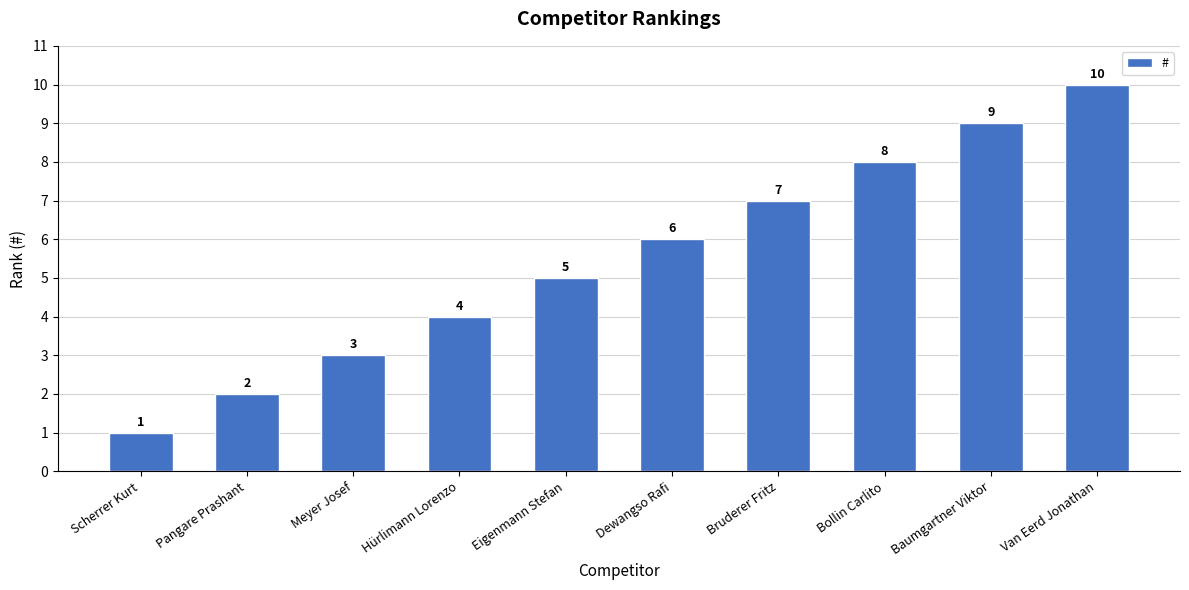

What is the difference between the second highest and second lowest values?

7